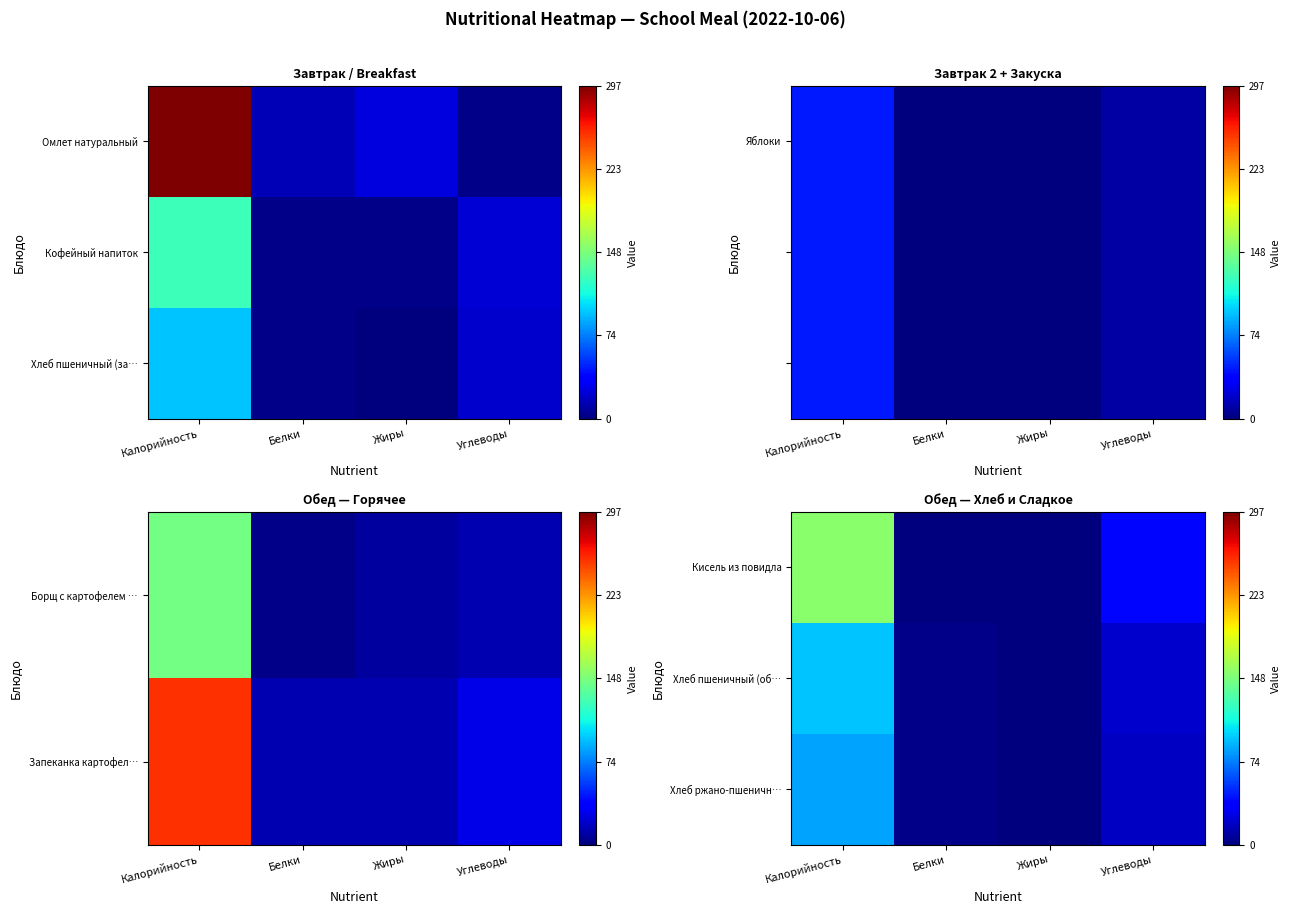

Which series has the widest spread of values?

Кисель из повидла